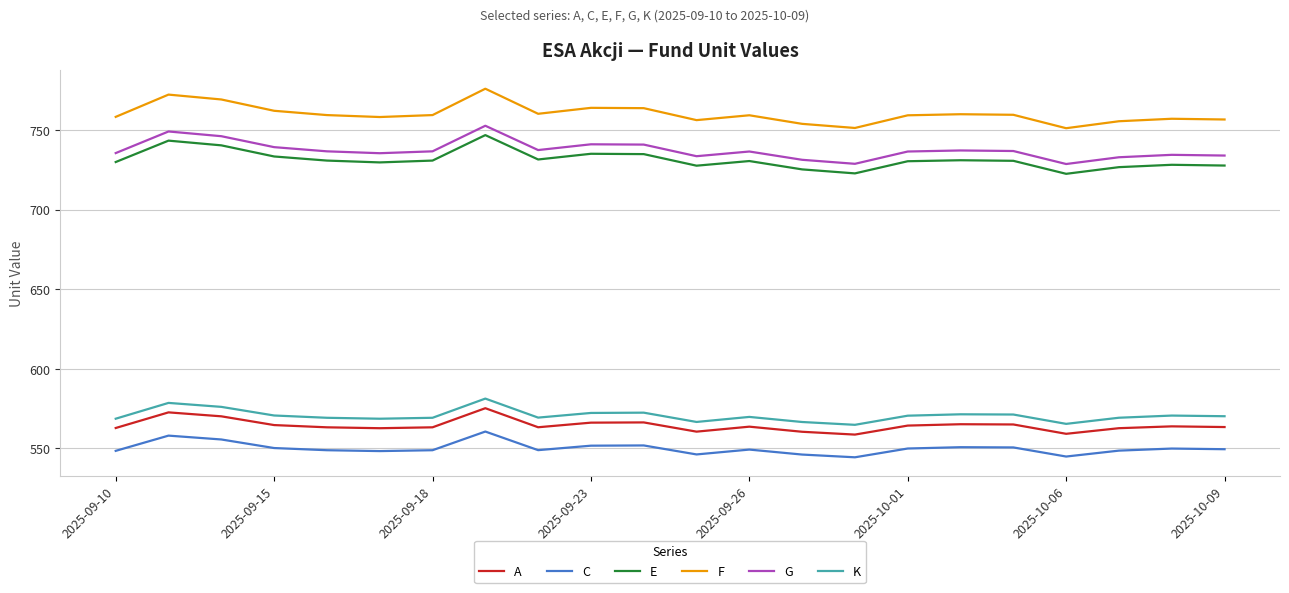

In K, how many points are lower than both neighbors (excluding endpoints)?

5